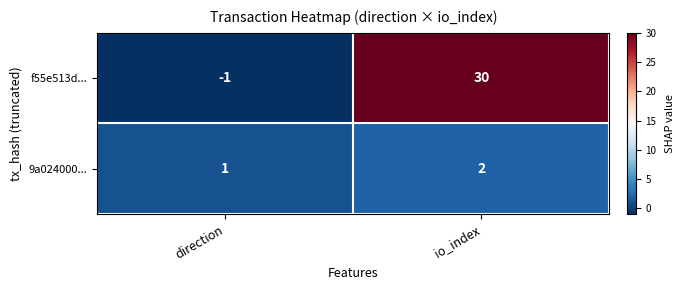

Is it true that f55e513d... equals 8 at io_index?

False